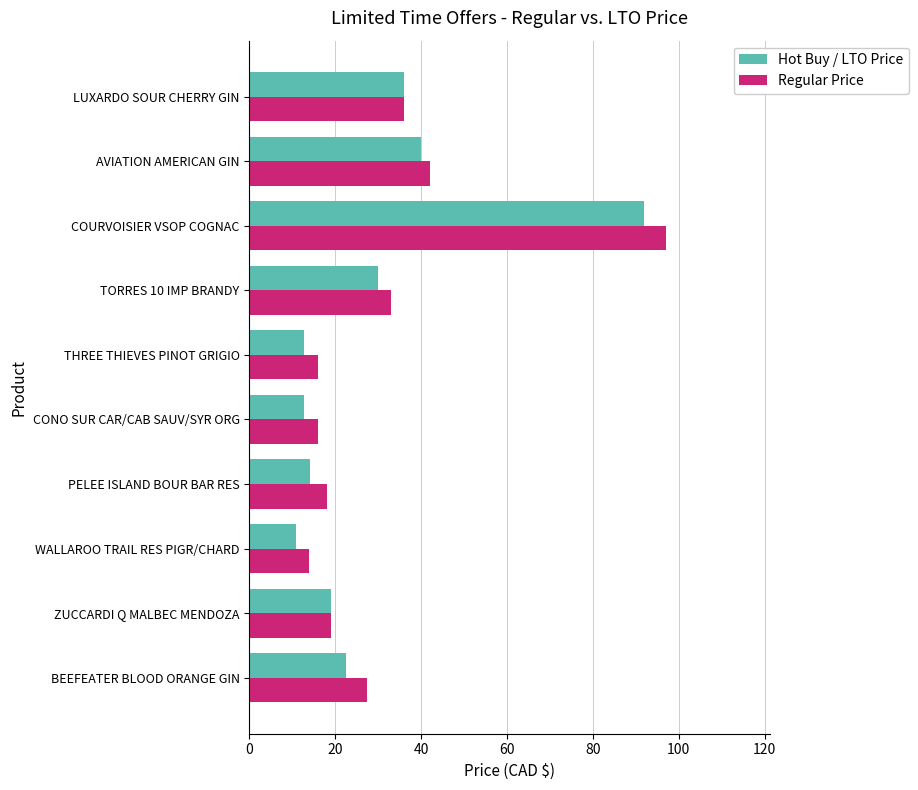

Which category has the lowest value across all series?

WALLAROO TRAIL RES PIGR/CHARD